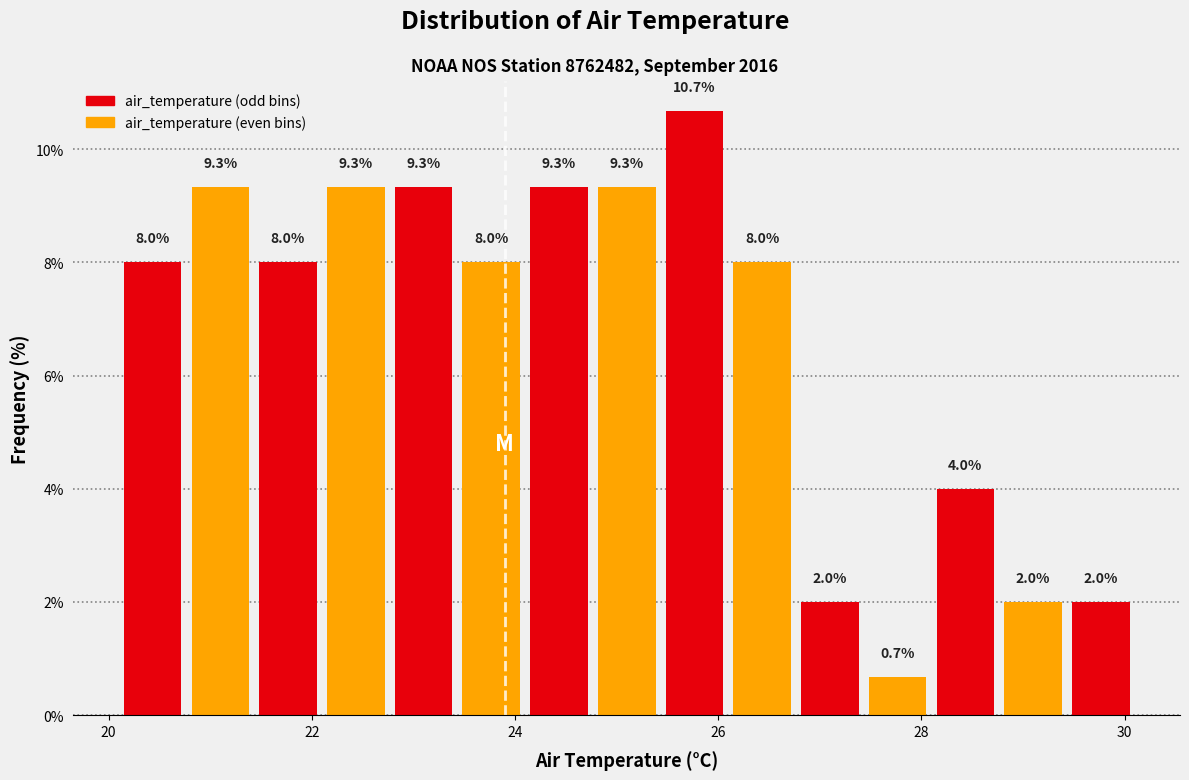

Read against the x-axis, roughly where is the centre of the tallest bar?

25.8